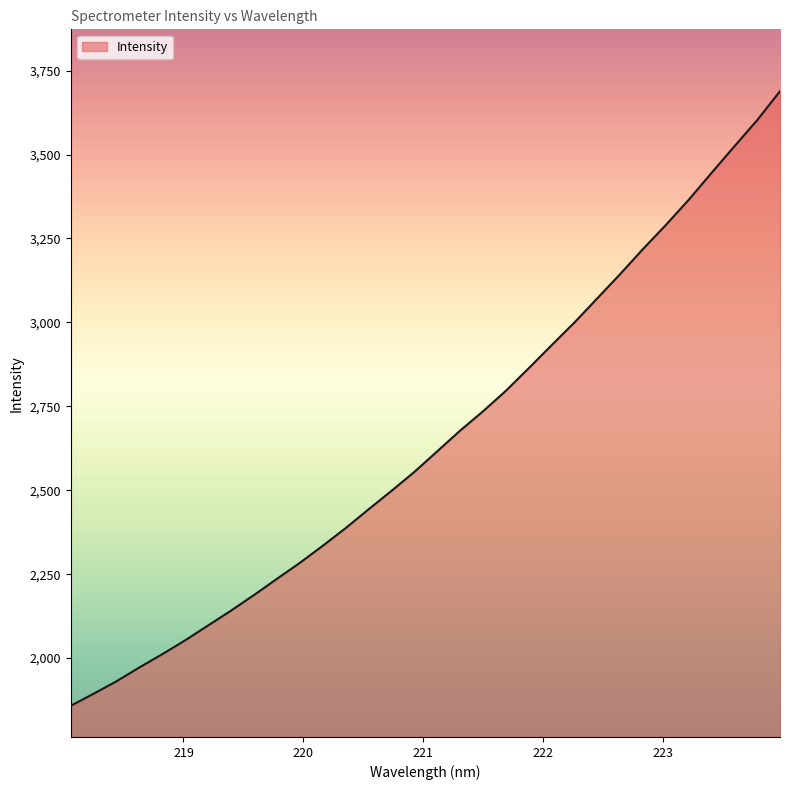

How many categories are shown in the chart?

32